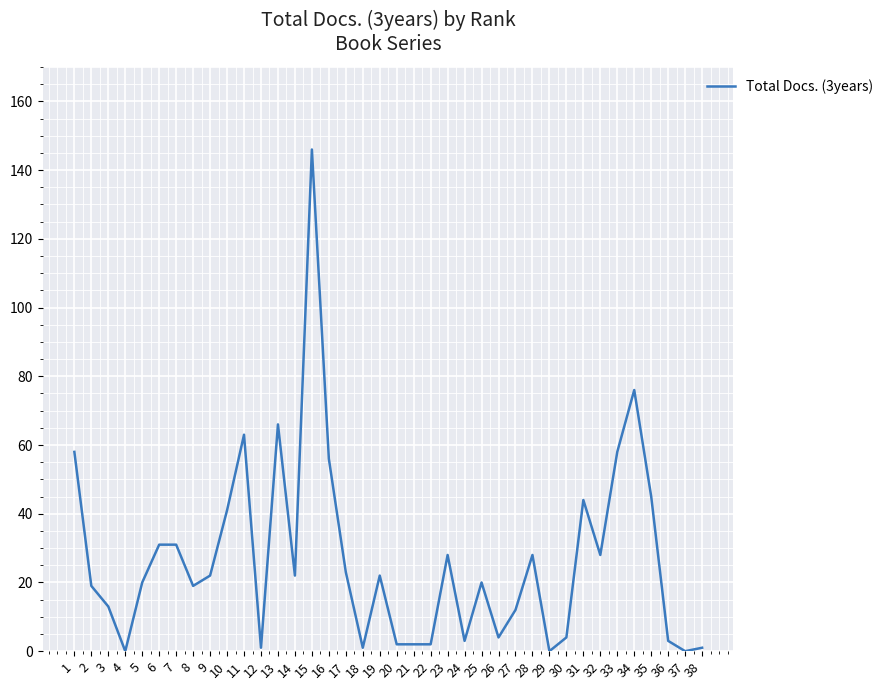

Is it true that the value at 37 is 0?

True